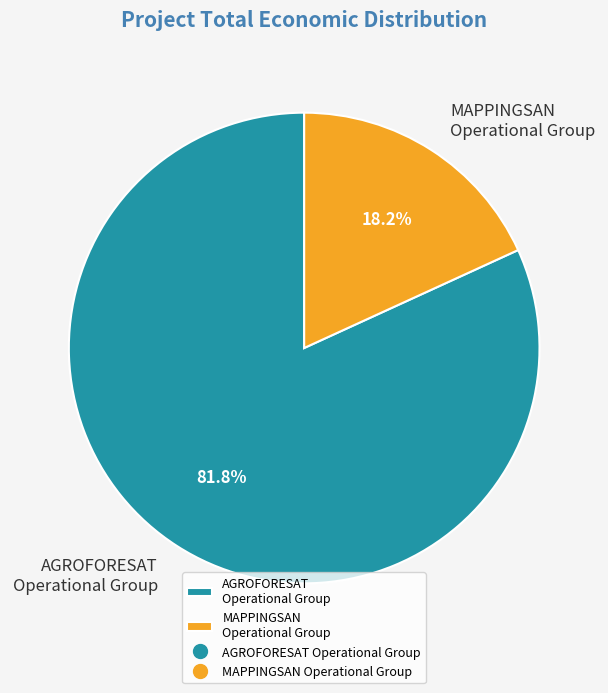

What is the smallest slice in the pie chart?

MAPPINGSAN Operational Group